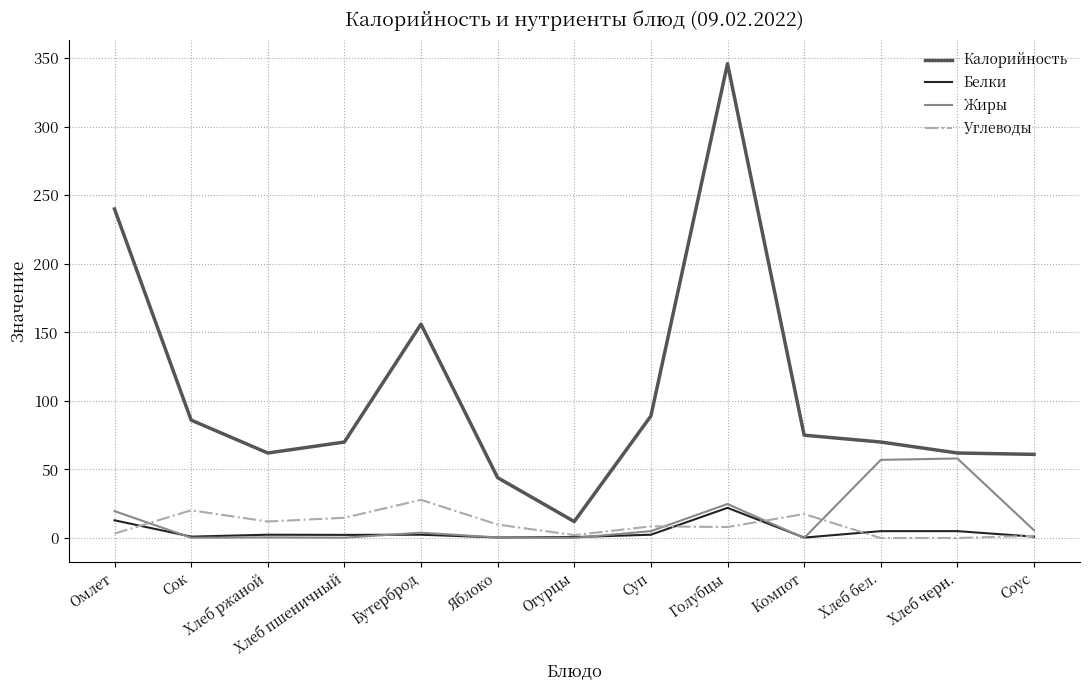

What is the difference between the maximum and minimum values in the Жиры series?

58.0